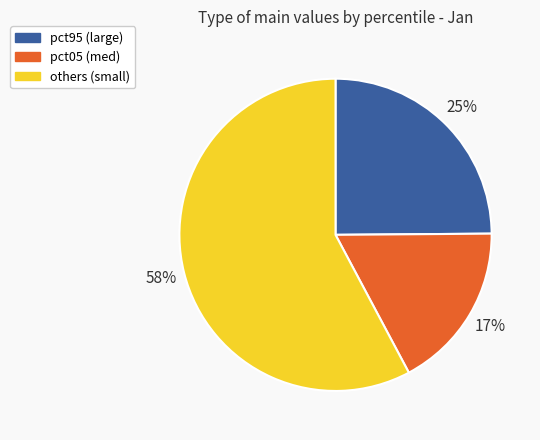

Does any single category account for the majority?

Yes